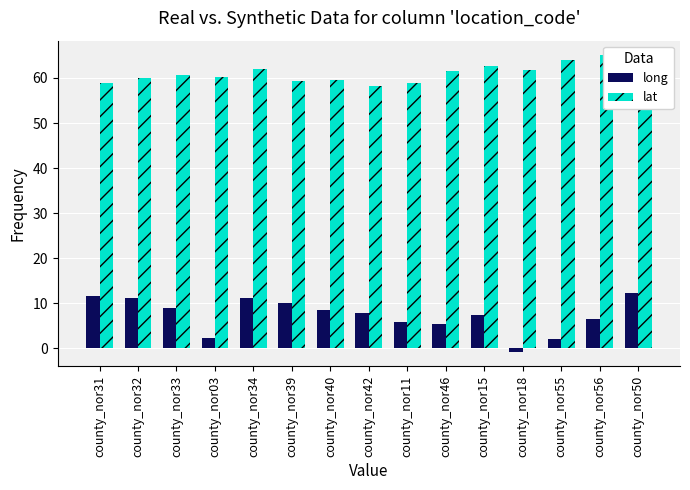

How many bars are there in each group?

2